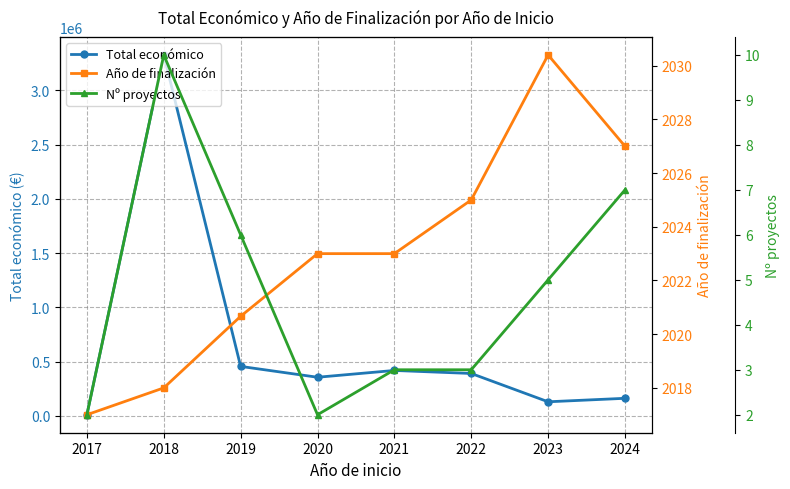

What is the difference between the maximum and minimum values in the Nº proyectos series?

8.0